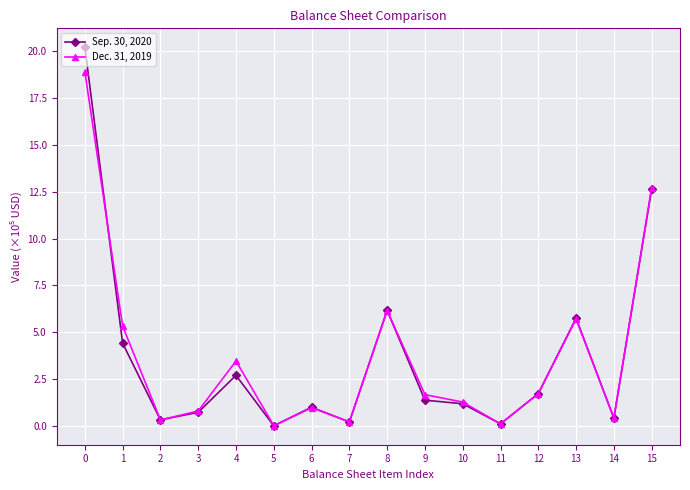

Where is the first local maximum for Sep. 30, 2020?

4